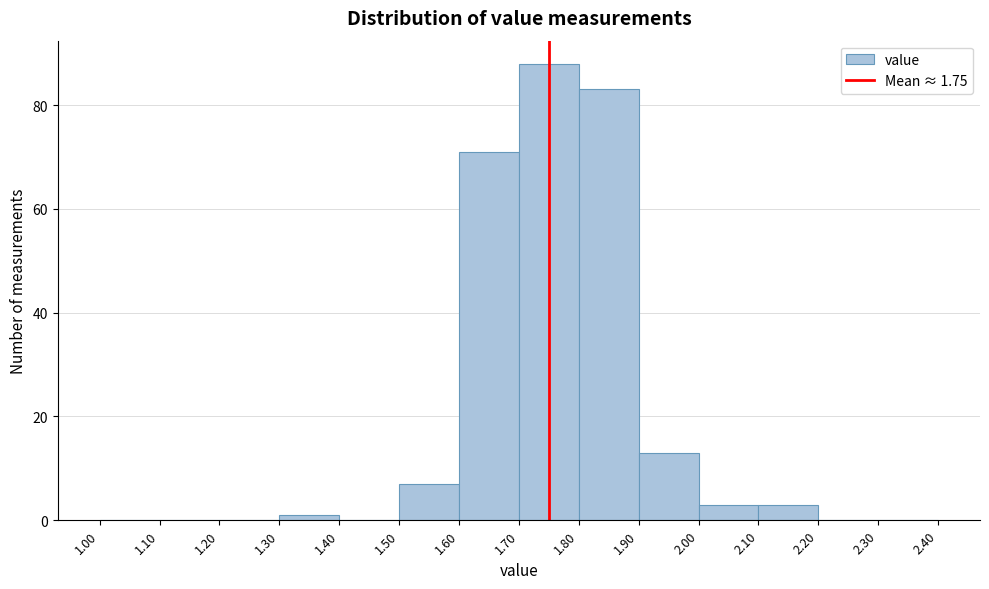

Which range on the x-axis has the tallest bar?

1.70 to 1.80